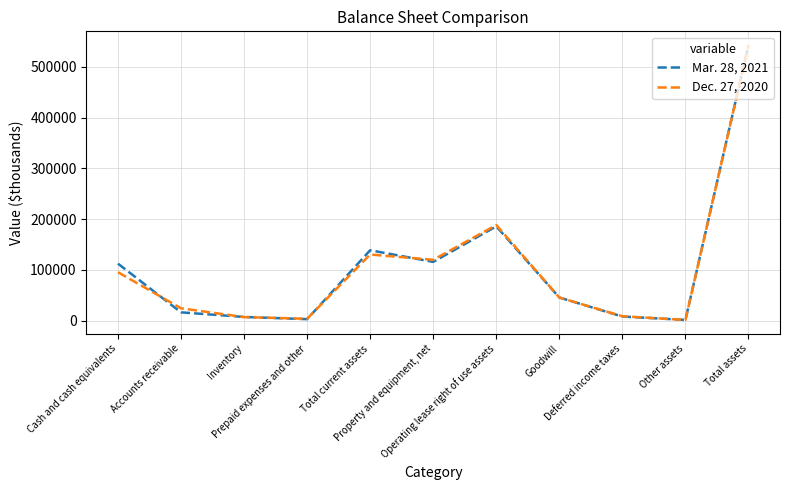

What are all the series names shown in the legend?

Mar. 28, 2021, Dec. 27, 2020